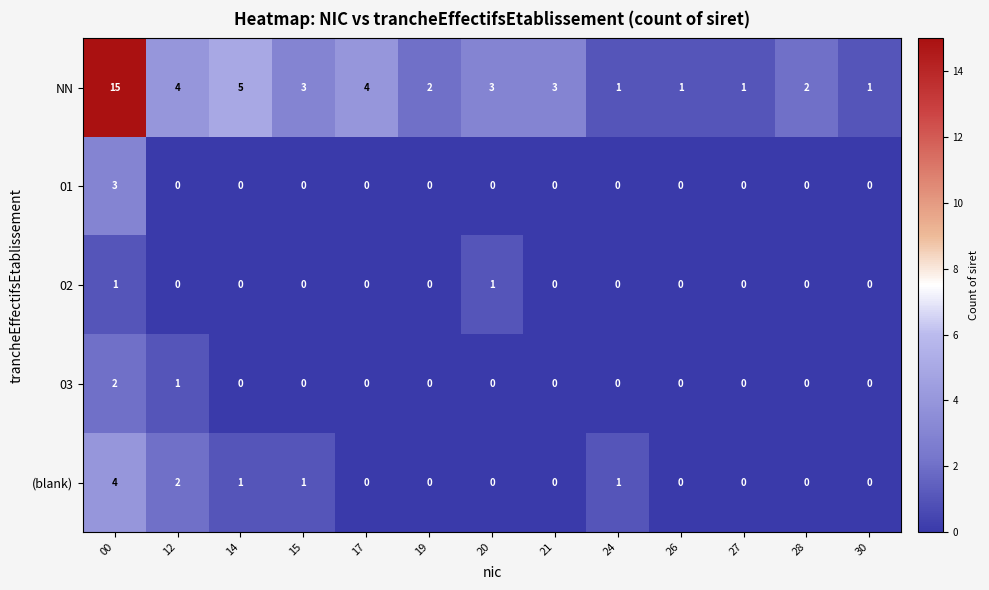

Which label corresponds to the largest value in the chart?

00